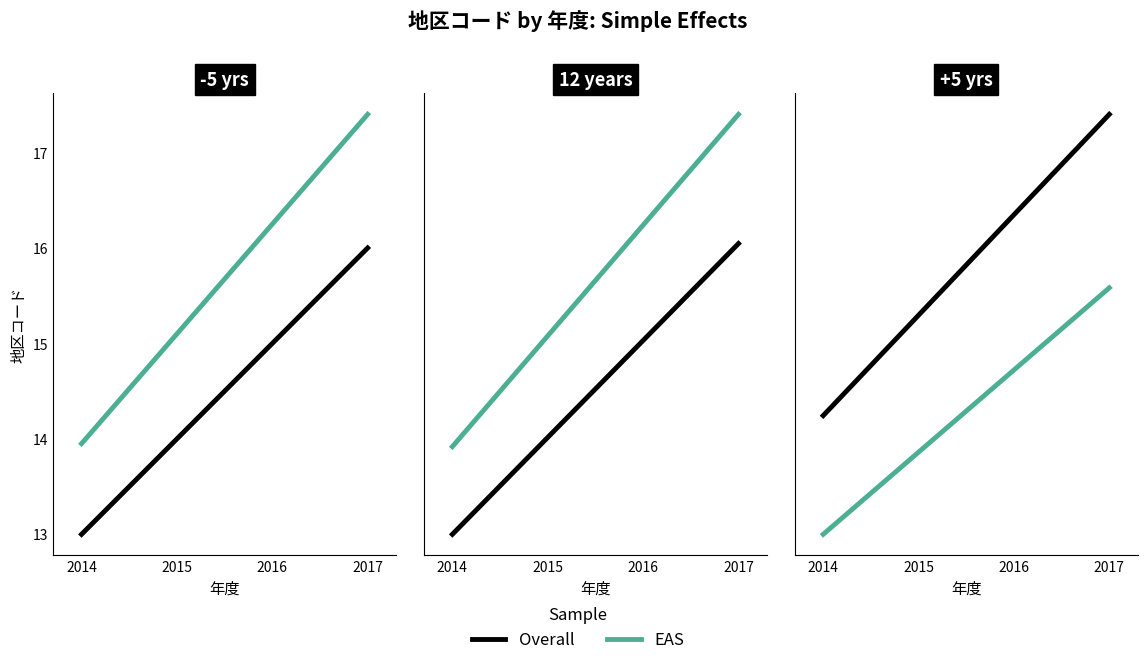

Where is the data nearest to the value 14?

2015